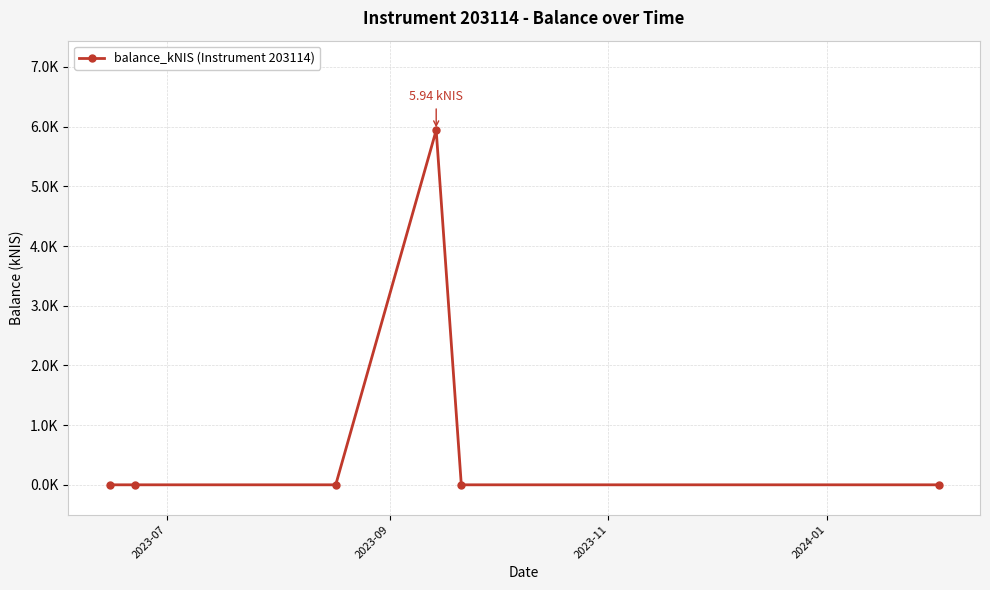

True or false: the data has more than 0 interior local peaks.

True